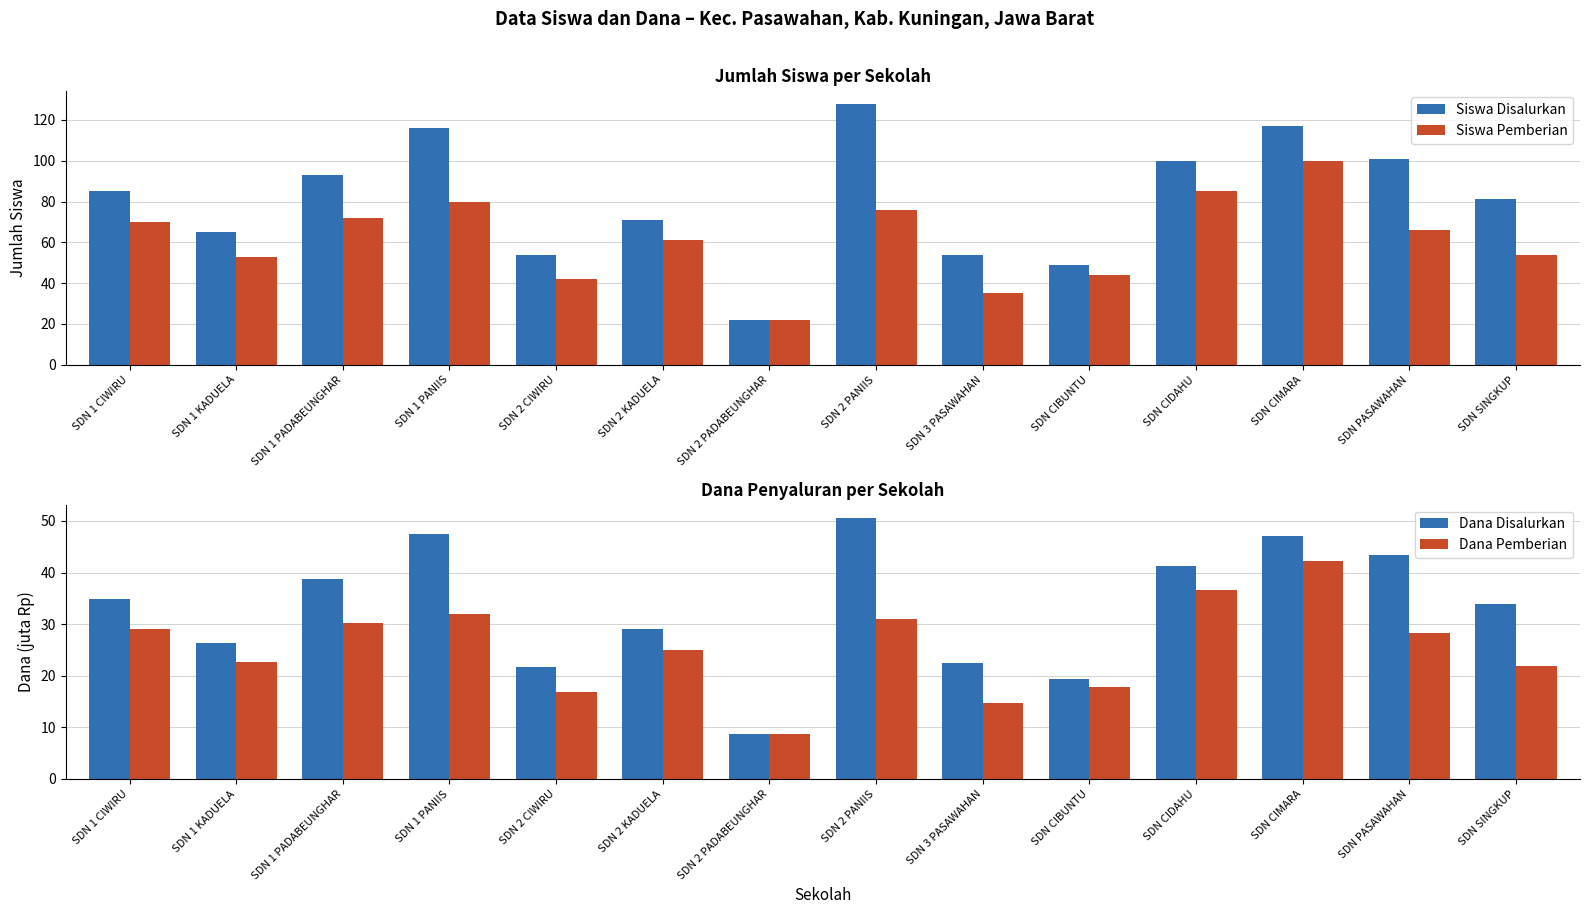

How many categories are shown in the chart?

14